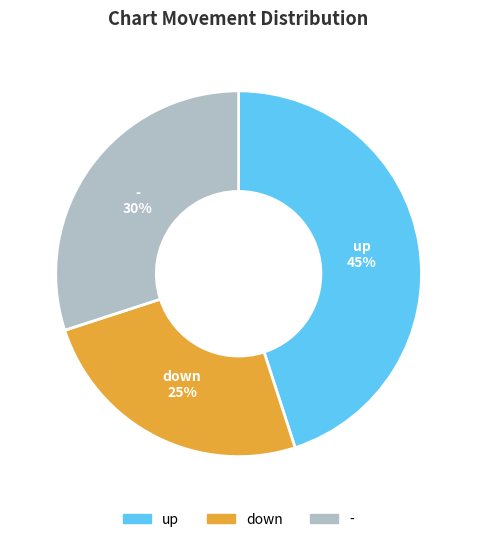

What percentage is the up slice, to the nearest percent?

45%